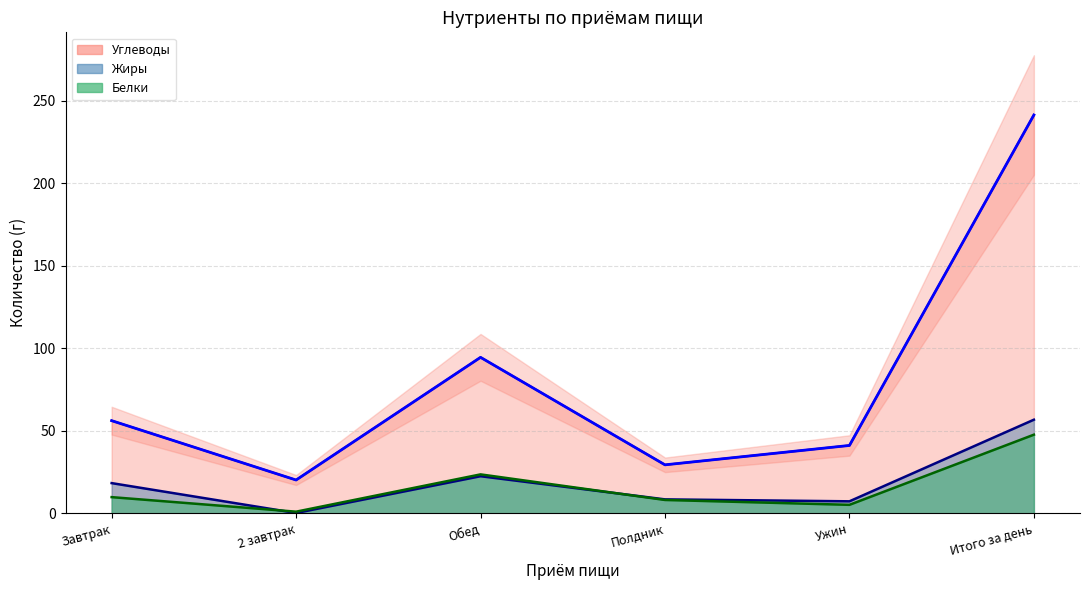

The chart shows a value of 29.4 at Полдник. True or false?

True